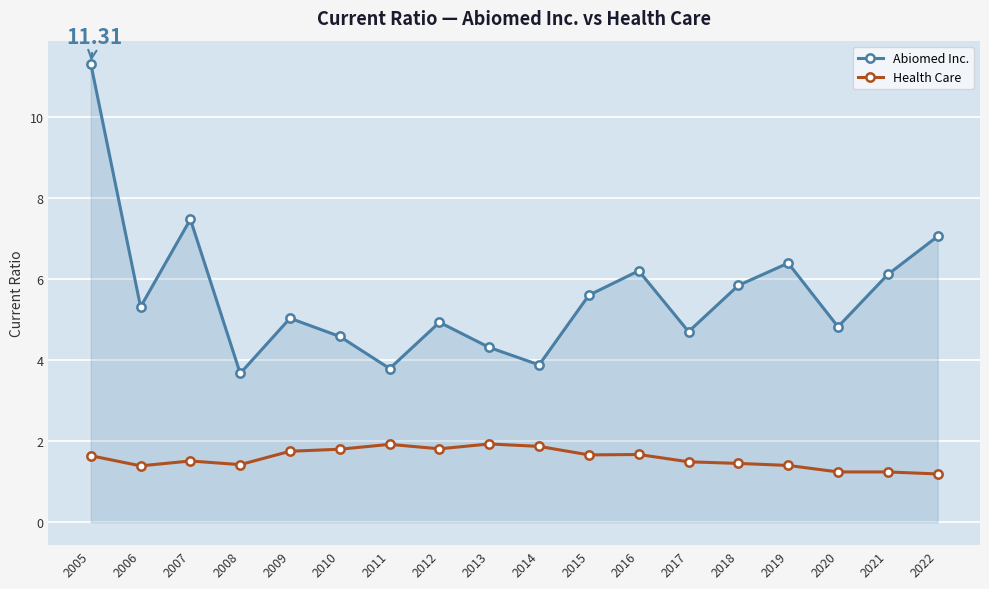

Is it true that Abiomed Inc. equals 2.0 at 2022?

False